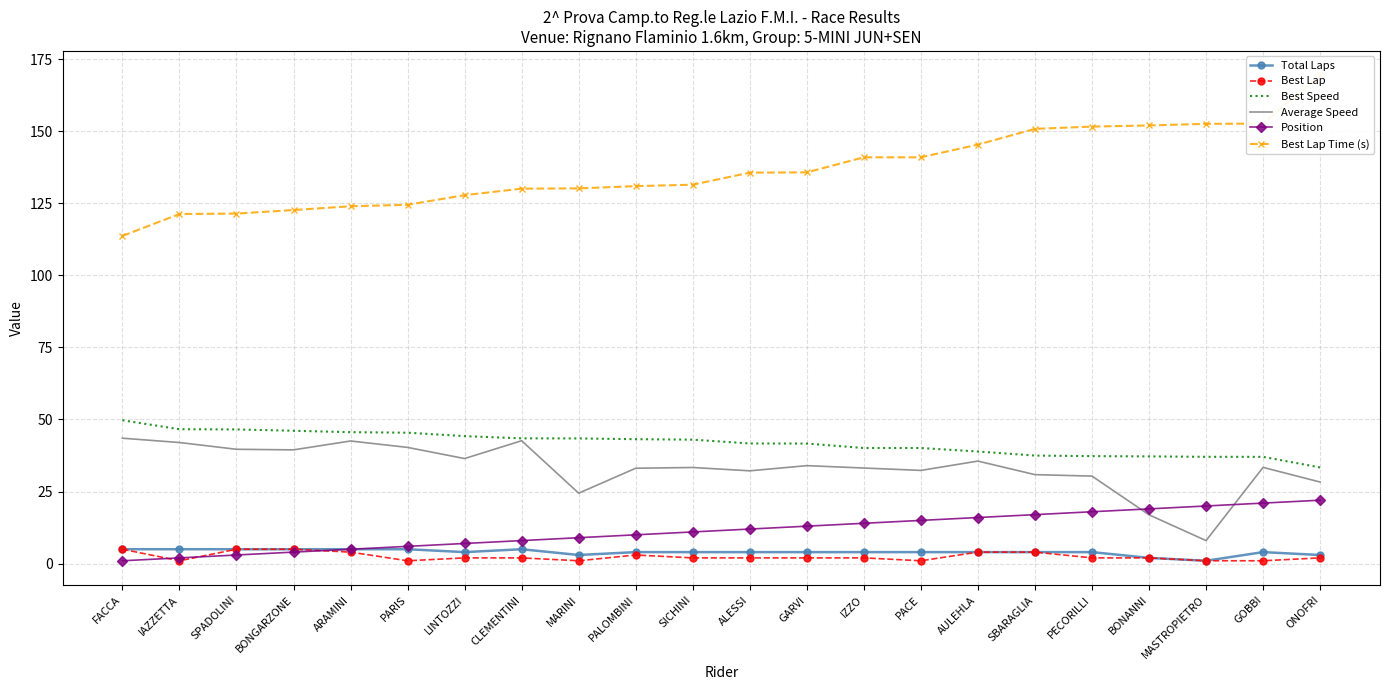

Which series has the largest total across all categories?

Best Lap Time (s)